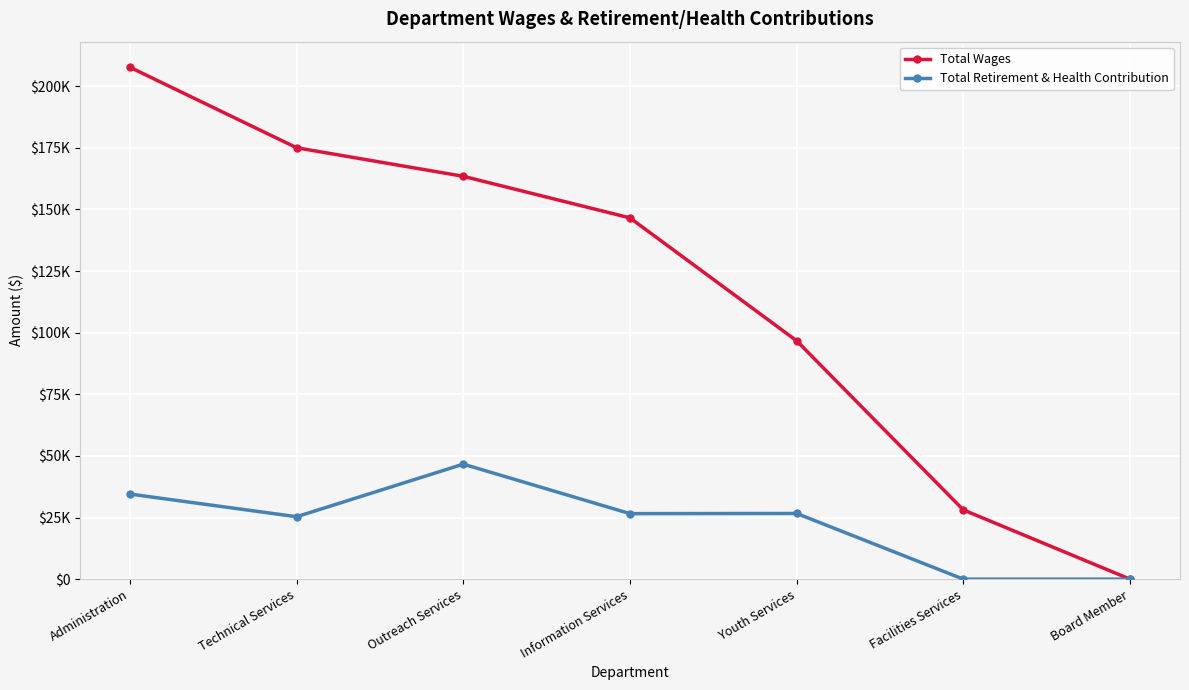

The value of Total Wages at Outreach Services is 163434. True or false?

True